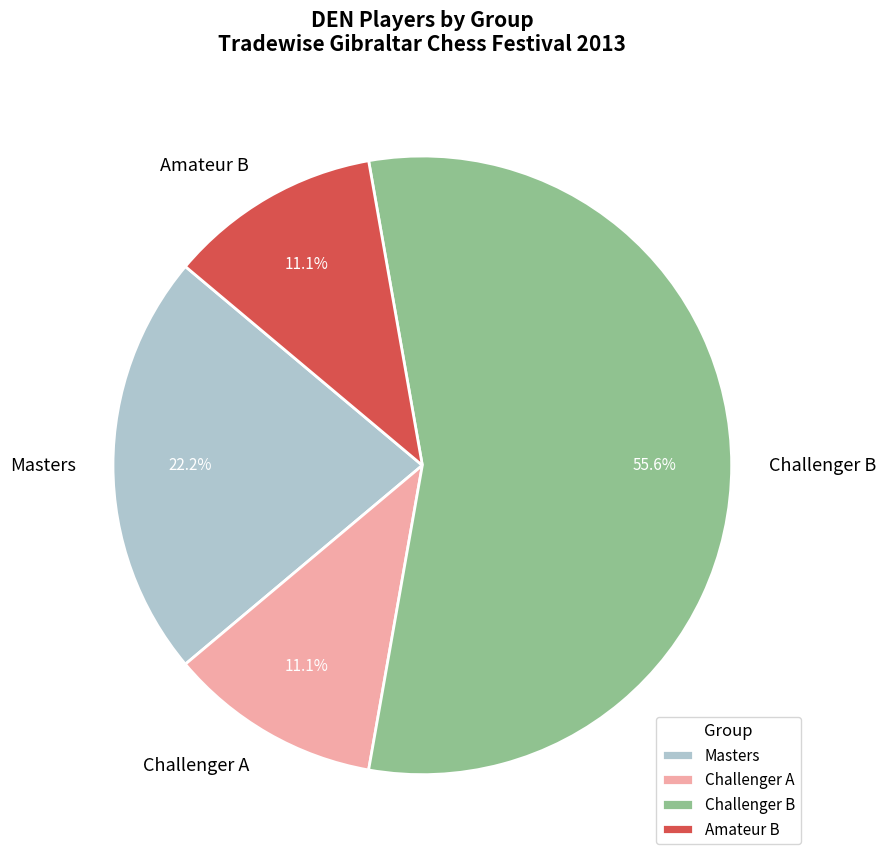

The Masters slice represents 22% of the pie. True or false?

True